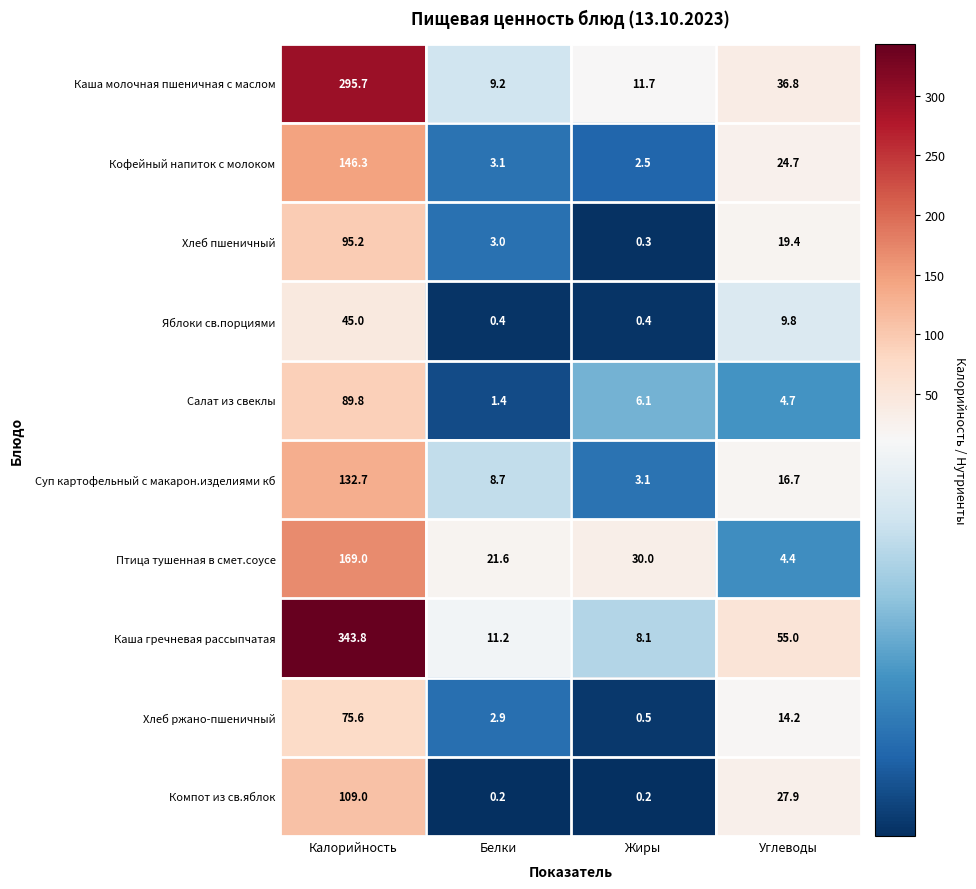

What is the difference between the highest and lowest values at Калорийность?

298.8